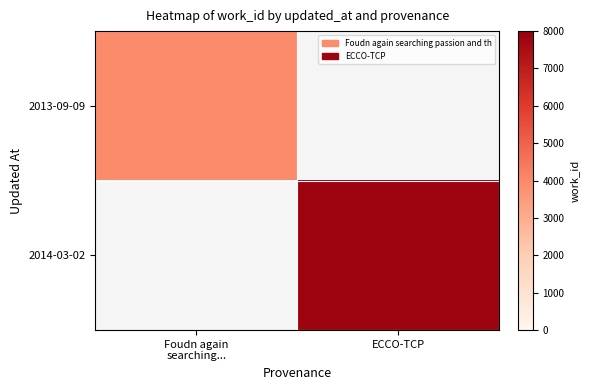

Between Foudn again
searching... and ECCO-TCP, which is larger?

ECCO-TCP